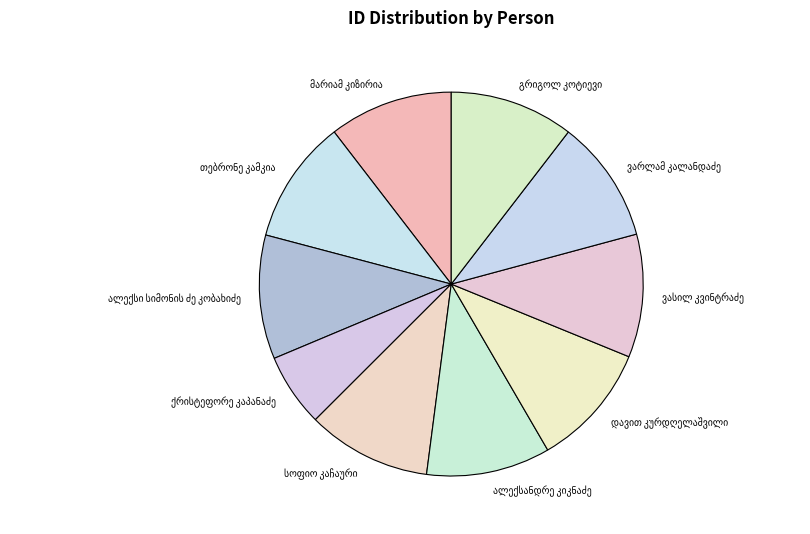

Is there a majority slice in this chart?

No